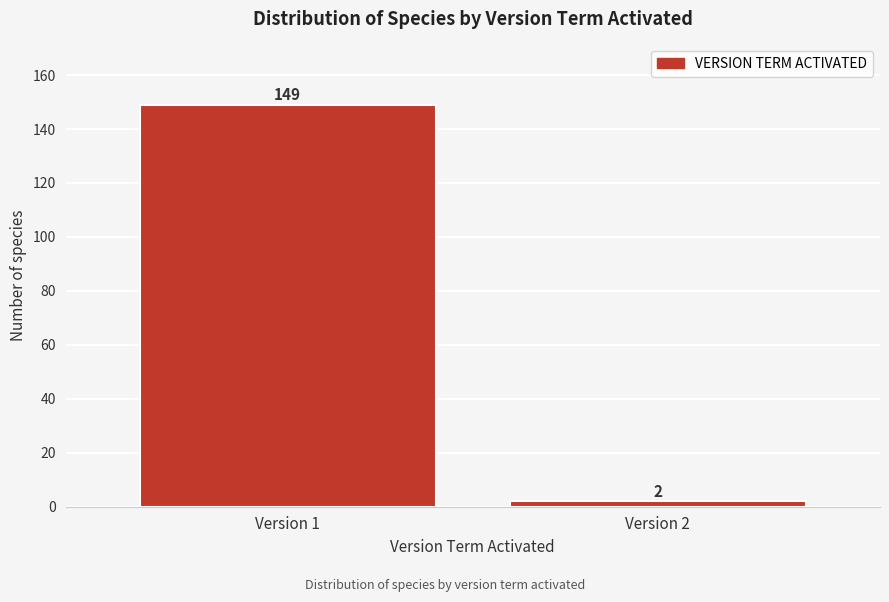

Reading right to left, what are all the values shown in this chart?

2	149